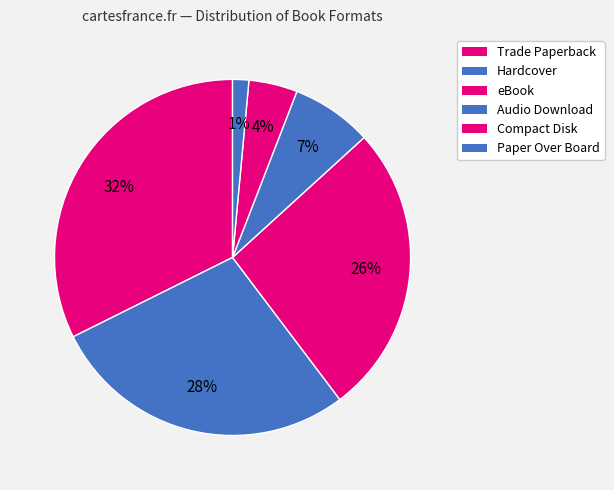

Which category has the smallest portion of the pie?

Paper Over Board